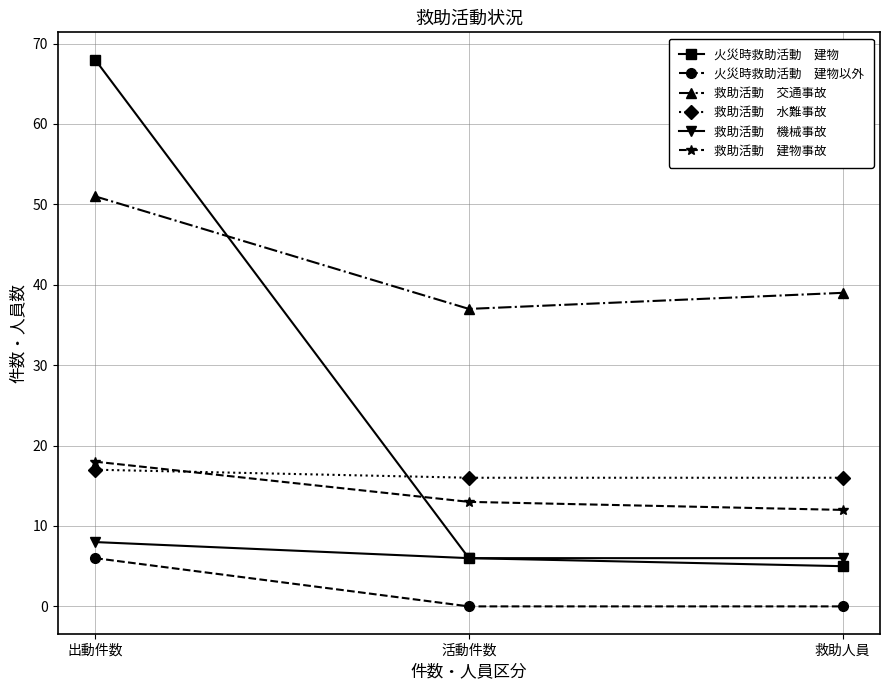

What is the label of the 2nd point from the right?

活動件数